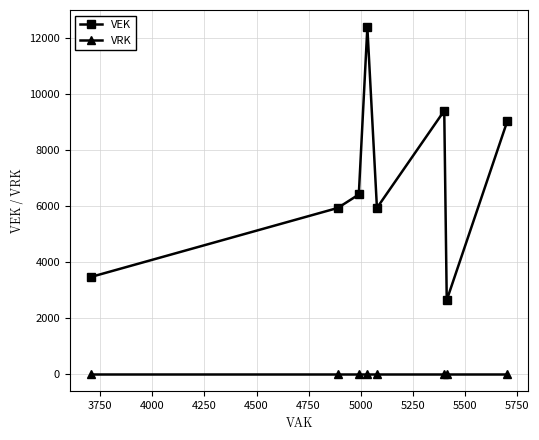

What is the difference between the maximum and minimum values in the VEK series?

9757